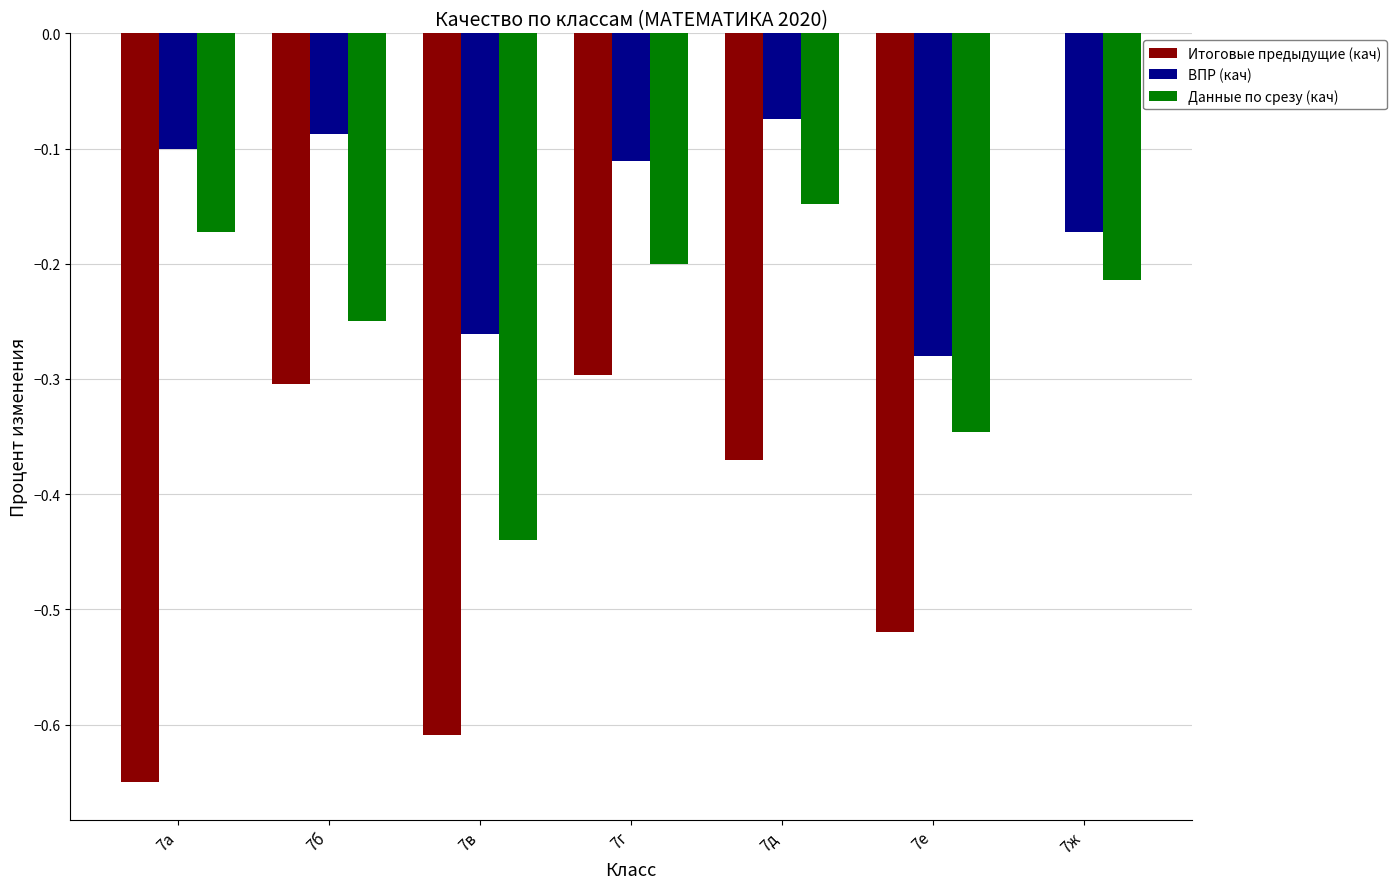

At which category is the sum across all series the highest?

7ж